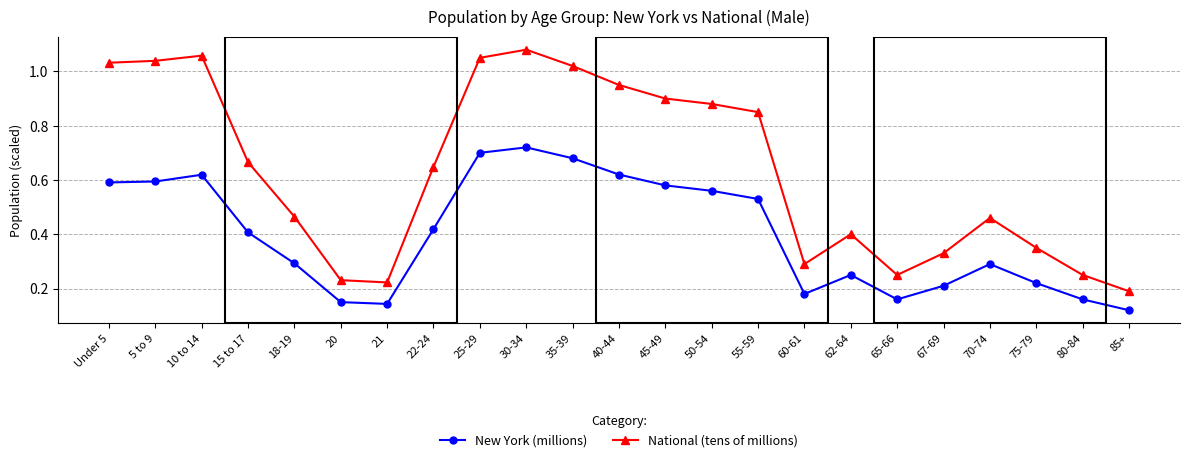

Which label corresponds to the largest value in the chart?

30-34